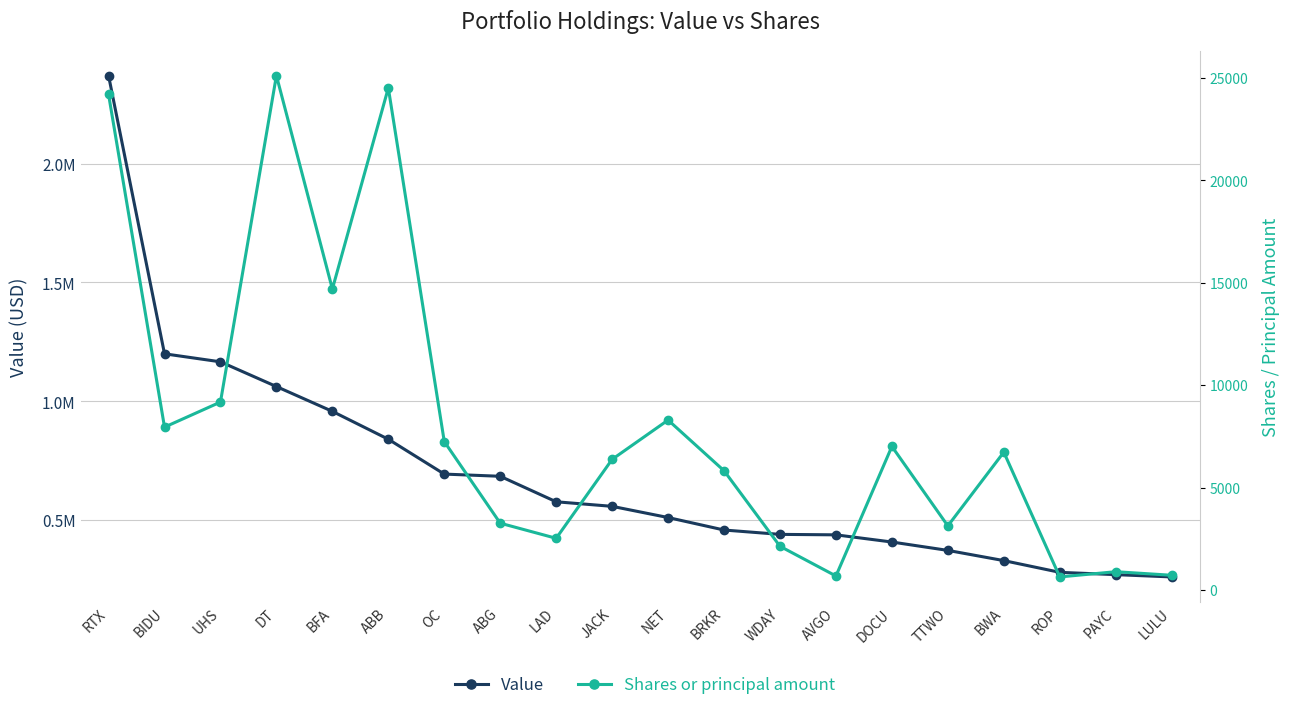

True or false: Value has a value of 511593 at NET.

True